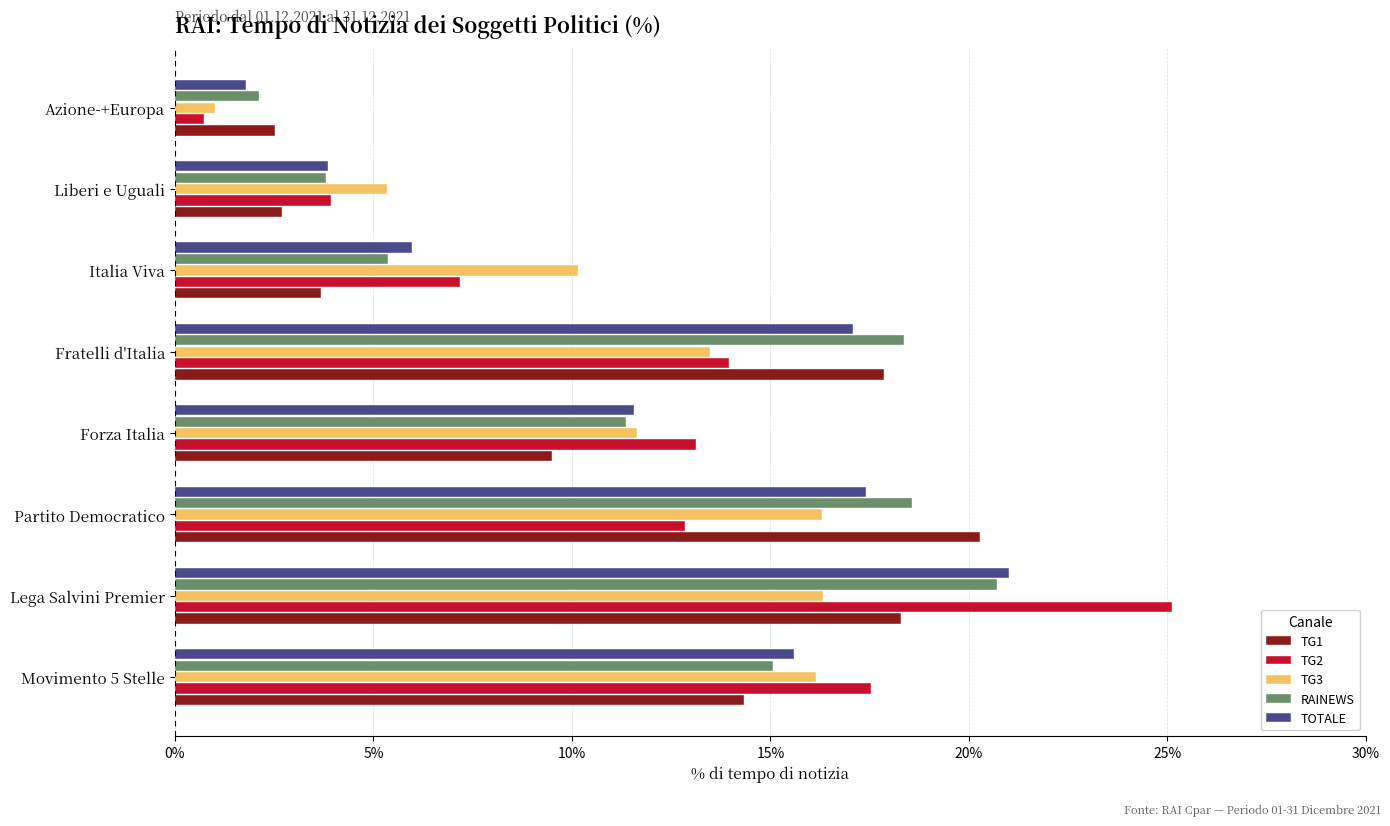

What is the total value across all series at Italia Viva?

32.3